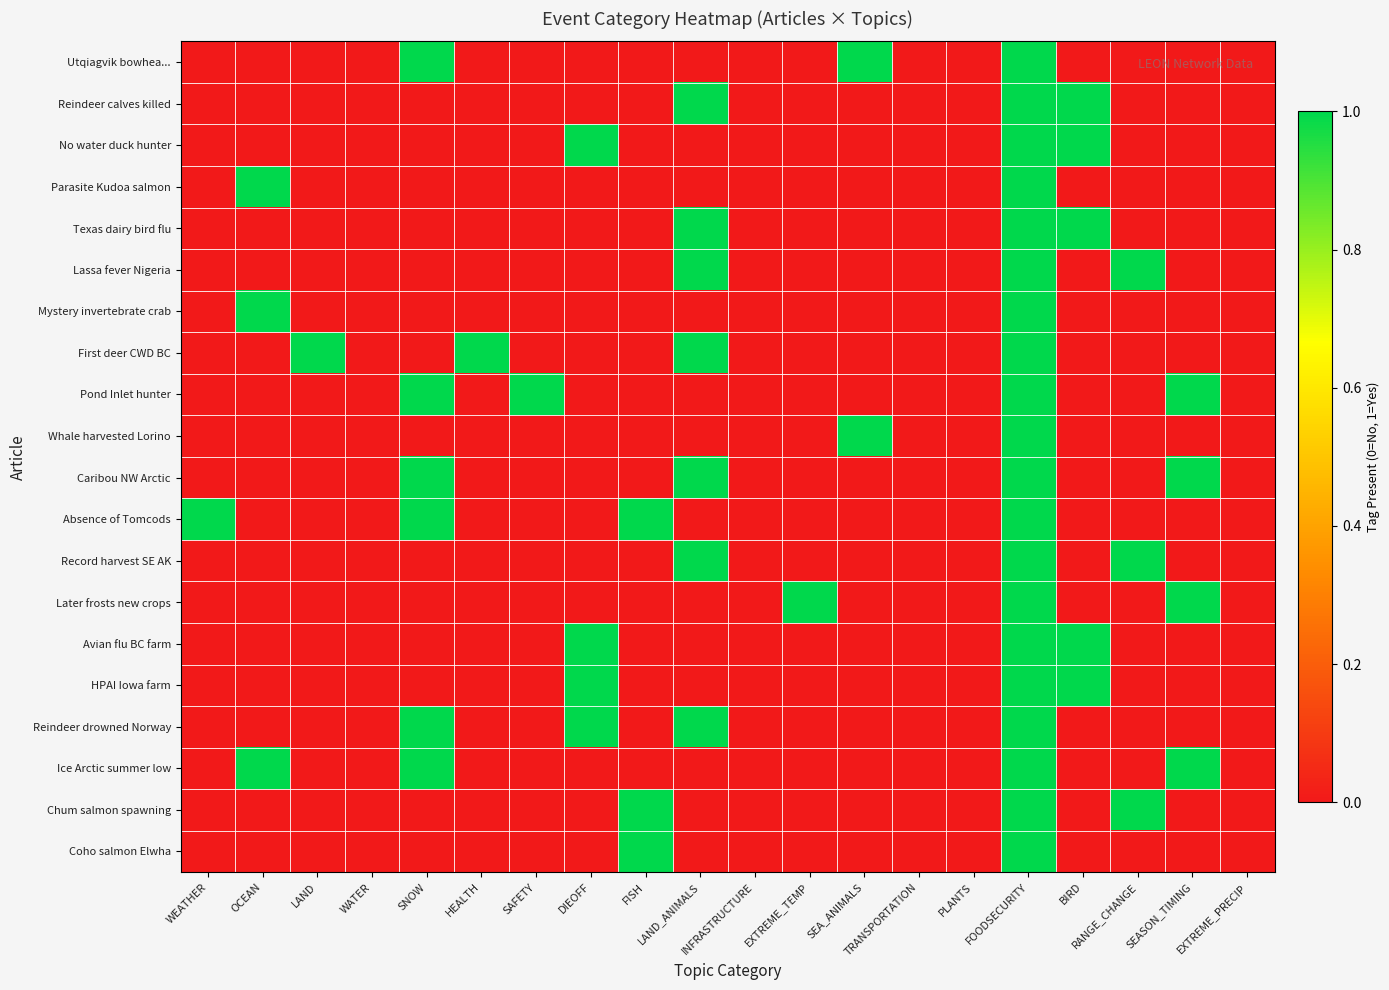

Reading left to right, transcribe all the data shown in this chart.

Utqiagvik bowhea...: WEATHER=0	OCEAN=0	LAND=0	WATER=0	SNOW=1	HEALTH=0	SAFETY=0	DIEOFF=0	FISH=0	LAND_ANIMALS=0	INFRASTRUCTURE=0	EXTREME_TEMP=0	SEA_ANIMALS=1	TRANSPORTATION=0	PLANTS=0	FOODSECURITY=1	BIRD=0	RANGE_CHANGE=0	SEASON_TIMING=0	EXTREME_PRECIP=0
Reindeer calves killed: WEATHER=0	OCEAN=0	LAND=0	WATER=0	SNOW=0	HEALTH=0	SAFETY=0	DIEOFF=0	FISH=0	LAND_ANIMALS=1	INFRASTRUCTURE=0	EXTREME_TEMP=0	SEA_ANIMALS=0	TRANSPORTATION=0	PLANTS=0	FOODSECURITY=1	BIRD=1	RANGE_CHANGE=0	SEASON_TIMING=0	EXTREME_PRECIP=0
No water duck hunter: WEATHER=0	OCEAN=0	LAND=0	WATER=0	SNOW=0	HEALTH=0	SAFETY=0	DIEOFF=1	FISH=0	LAND_ANIMALS=0	INFRASTRUCTURE=0	EXTREME_TEMP=0	SEA_ANIMALS=0	TRANSPORTATION=0	PLANTS=0	FOODSECURITY=1	BIRD=1	RANGE_CHANGE=0	SEASON_TIMING=0	EXTREME_PRECIP=0
Parasite Kudoa salmon: WEATHER=0	OCEAN=1	LAND=0	WATER=0	SNOW=0	HEALTH=0	SAFETY=0	DIEOFF=0	FISH=0	LAND_ANIMALS=0	INFRASTRUCTURE=0	EXTREME_TEMP=0	SEA_ANIMALS=0	TRANSPORTATION=0	PLANTS=0	FOODSECURITY=1	BIRD=0	RANGE_CHANGE=0	SEASON_TIMING=0	EXTREME_PRECIP=0
Texas dairy bird flu: WEATHER=0	OCEAN=0	LAND=0	WATER=0	SNOW=0	HEALTH=0	SAFETY=0	DIEOFF=0	FISH=0	LAND_ANIMALS=1	INFRASTRUCTURE=0	EXTREME_TEMP=0	SEA_ANIMALS=0	TRANSPORTATION=0	PLANTS=0	FOODSECURITY=1	BIRD=1	RANGE_CHANGE=0	SEASON_TIMING=0	EXTREME_PRECIP=0
Lassa fever Nigeria: WEATHER=0	OCEAN=0	LAND=0	WATER=0	SNOW=0	HEALTH=0	SAFETY=0	DIEOFF=0	FISH=0	LAND_ANIMALS=1	INFRASTRUCTURE=0	EXTREME_TEMP=0	SEA_ANIMALS=0	TRANSPORTATION=0	PLANTS=0	FOODSECURITY=1	BIRD=0	RANGE_CHANGE=1	SEASON_TIMING=0	EXTREME_PRECIP=0
Mystery invertebrate crab: WEATHER=0	OCEAN=1	LAND=0	WATER=0	SNOW=0	HEALTH=0	SAFETY=0	DIEOFF=0	FISH=0	LAND_ANIMALS=0	INFRASTRUCTURE=0	EXTREME_TEMP=0	SEA_ANIMALS=0	TRANSPORTATION=0	PLANTS=0	FOODSECURITY=1	BIRD=0	RANGE_CHANGE=0	SEASON_TIMING=0	EXTREME_PRECIP=0
First deer CWD BC: WEATHER=0	OCEAN=0	LAND=1	WATER=0	SNOW=0	HEALTH=1	SAFETY=0	DIEOFF=0	FISH=0	LAND_ANIMALS=1	INFRASTRUCTURE=0	EXTREME_TEMP=0	SEA_ANIMALS=0	TRANSPORTATION=0	PLANTS=0	FOODSECURITY=1	BIRD=0	RANGE_CHANGE=0	SEASON_TIMING=0	EXTREME_PRECIP=0
Pond Inlet hunter: WEATHER=0	OCEAN=0	LAND=0	WATER=0	SNOW=1	HEALTH=0	SAFETY=1	DIEOFF=0	FISH=0	LAND_ANIMALS=0	INFRASTRUCTURE=0	EXTREME_TEMP=0	SEA_ANIMALS=0	TRANSPORTATION=0	PLANTS=0	FOODSECURITY=1	BIRD=0	RANGE_CHANGE=0	SEASON_TIMING=1	EXTREME_PRECIP=0
Whale harvested Lorino: WEATHER=0	OCEAN=0	LAND=0	WATER=0	SNOW=0	HEALTH=0	SAFETY=0	DIEOFF=0	FISH=0	LAND_ANIMALS=0	INFRASTRUCTURE=0	EXTREME_TEMP=0	SEA_ANIMALS=1	TRANSPORTATION=0	PLANTS=0	FOODSECURITY=1	BIRD=0	RANGE_CHANGE=0	SEASON_TIMING=0	EXTREME_PRECIP=0
Caribou NW Arctic: WEATHER=0	OCEAN=0	LAND=0	WATER=0	SNOW=1	HEALTH=0	SAFETY=0	DIEOFF=0	FISH=0	LAND_ANIMALS=1	INFRASTRUCTURE=0	EXTREME_TEMP=0	SEA_ANIMALS=0	TRANSPORTATION=0	PLANTS=0	FOODSECURITY=1	BIRD=0	RANGE_CHANGE=0	SEASON_TIMING=1	EXTREME_PRECIP=0
Absence of Tomcods: WEATHER=1	OCEAN=0	LAND=0	WATER=0	SNOW=1	HEALTH=0	SAFETY=0	DIEOFF=0	FISH=1	LAND_ANIMALS=0	INFRASTRUCTURE=0	EXTREME_TEMP=0	SEA_ANIMALS=0	TRANSPORTATION=0	PLANTS=0	FOODSECURITY=1	BIRD=0	RANGE_CHANGE=0	SEASON_TIMING=0	EXTREME_PRECIP=0
Record harvest SE AK: WEATHER=0	OCEAN=0	LAND=0	WATER=0	SNOW=0	HEALTH=0	SAFETY=0	DIEOFF=0	FISH=0	LAND_ANIMALS=1	INFRASTRUCTURE=0	EXTREME_TEMP=0	SEA_ANIMALS=0	TRANSPORTATION=0	PLANTS=0	FOODSECURITY=1	BIRD=0	RANGE_CHANGE=1	SEASON_TIMING=0	EXTREME_PRECIP=0
Later frosts new crops: WEATHER=0	OCEAN=0	LAND=0	WATER=0	SNOW=0	HEALTH=0	SAFETY=0	DIEOFF=0	FISH=0	LAND_ANIMALS=0	INFRASTRUCTURE=0	EXTREME_TEMP=1	SEA_ANIMALS=0	TRANSPORTATION=0	PLANTS=0	FOODSECURITY=1	BIRD=0	RANGE_CHANGE=0	SEASON_TIMING=1	EXTREME_PRECIP=0
Avian flu BC farm: WEATHER=0	OCEAN=0	LAND=0	WATER=0	SNOW=0	HEALTH=0	SAFETY=0	DIEOFF=1	FISH=0	LAND_ANIMALS=0	INFRASTRUCTURE=0	EXTREME_TEMP=0	SEA_ANIMALS=0	TRANSPORTATION=0	PLANTS=0	FOODSECURITY=1	BIRD=1	RANGE_CHANGE=0	SEASON_TIMING=0	EXTREME_PRECIP=0
HPAI Iowa farm: WEATHER=0	OCEAN=0	LAND=0	WATER=0	SNOW=0	HEALTH=0	SAFETY=0	DIEOFF=1	FISH=0	LAND_ANIMALS=0	INFRASTRUCTURE=0	EXTREME_TEMP=0	SEA_ANIMALS=0	TRANSPORTATION=0	PLANTS=0	FOODSECURITY=1	BIRD=1	RANGE_CHANGE=0	SEASON_TIMING=0	EXTREME_PRECIP=0
Reindeer drowned Norway: WEATHER=0	OCEAN=0	LAND=0	WATER=0	SNOW=1	HEALTH=0	SAFETY=0	DIEOFF=1	FISH=0	LAND_ANIMALS=1	INFRASTRUCTURE=0	EXTREME_TEMP=0	SEA_ANIMALS=0	TRANSPORTATION=0	PLANTS=0	FOODSECURITY=1	BIRD=0	RANGE_CHANGE=0	SEASON_TIMING=0	EXTREME_PRECIP=0
Ice Arctic summer low: WEATHER=0	OCEAN=1	LAND=0	WATER=0	SNOW=1	HEALTH=0	SAFETY=0	DIEOFF=0	FISH=0	LAND_ANIMALS=0	INFRASTRUCTURE=0	EXTREME_TEMP=0	SEA_ANIMALS=0	TRANSPORTATION=0	PLANTS=0	FOODSECURITY=1	BIRD=0	RANGE_CHANGE=0	SEASON_TIMING=1	EXTREME_PRECIP=0
Chum salmon spawning: WEATHER=0	OCEAN=0	LAND=0	WATER=0	SNOW=0	HEALTH=0	SAFETY=0	DIEOFF=0	FISH=1	LAND_ANIMALS=0	INFRASTRUCTURE=0	EXTREME_TEMP=0	SEA_ANIMALS=0	TRANSPORTATION=0	PLANTS=0	FOODSECURITY=1	BIRD=0	RANGE_CHANGE=1	SEASON_TIMING=0	EXTREME_PRECIP=0
Coho salmon Elwha: WEATHER=0	OCEAN=0	LAND=0	WATER=0	SNOW=0	HEALTH=0	SAFETY=0	DIEOFF=0	FISH=1	LAND_ANIMALS=0	INFRASTRUCTURE=0	EXTREME_TEMP=0	SEA_ANIMALS=0	TRANSPORTATION=0	PLANTS=0	FOODSECURITY=1	BIRD=0	RANGE_CHANGE=0	SEASON_TIMING=0	EXTREME_PRECIP=0